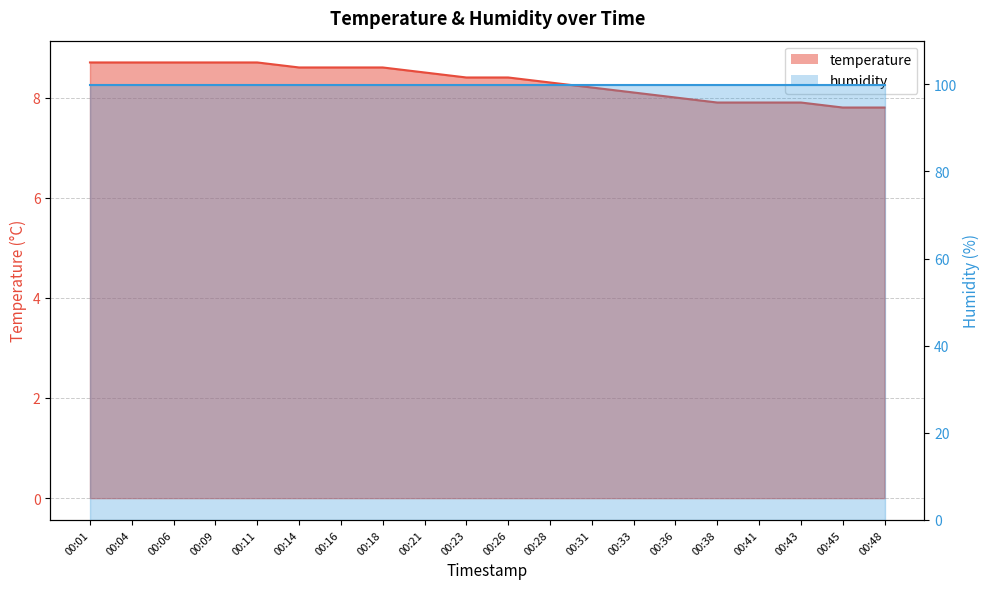

True or false: there are more than 1 points higher than both neighbors.

False